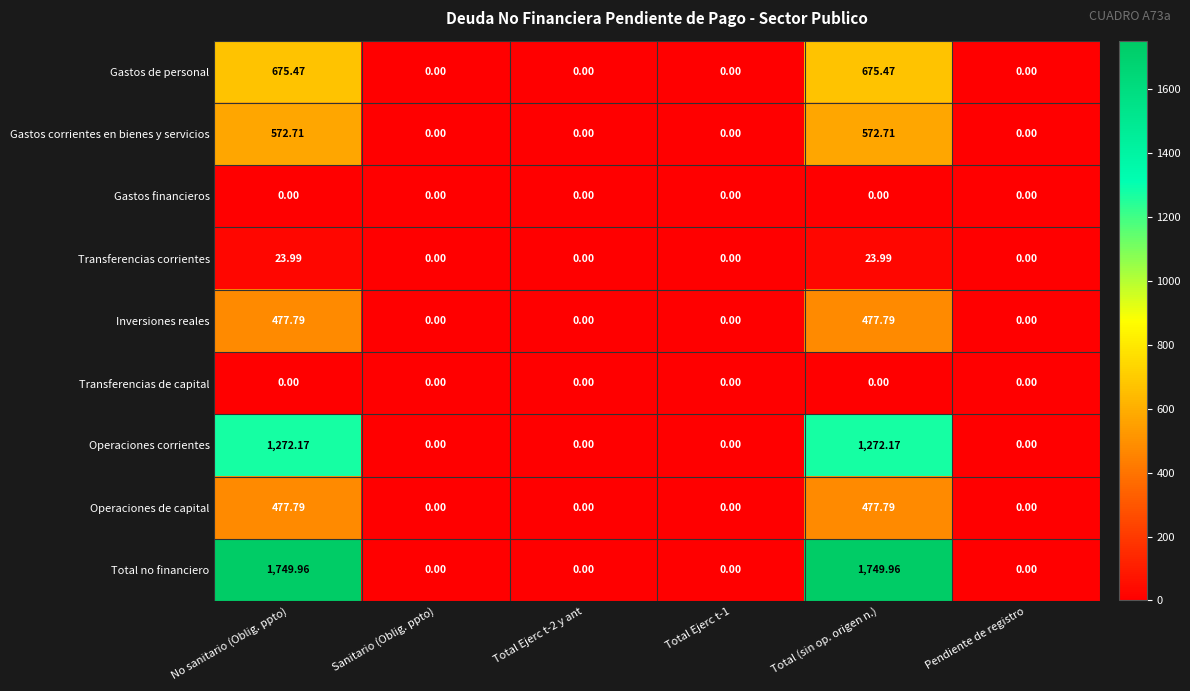

Which series has the largest total across all categories?

Total no financiero